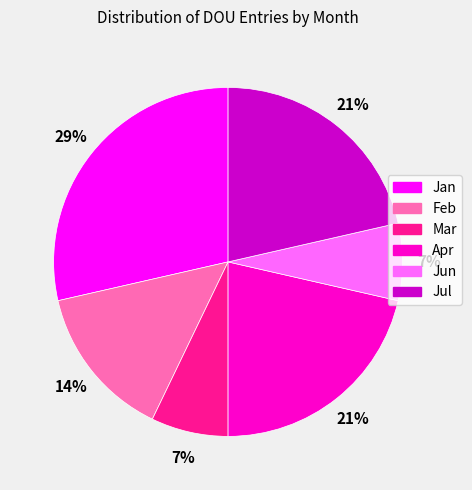

To the nearest percent, what is the average slice percentage?

17%